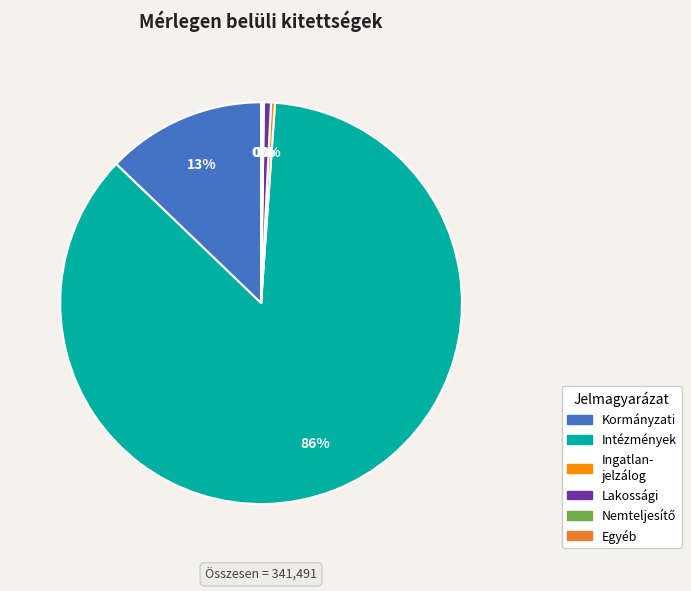

Is there any slice that represents more than half of the pie?

Yes